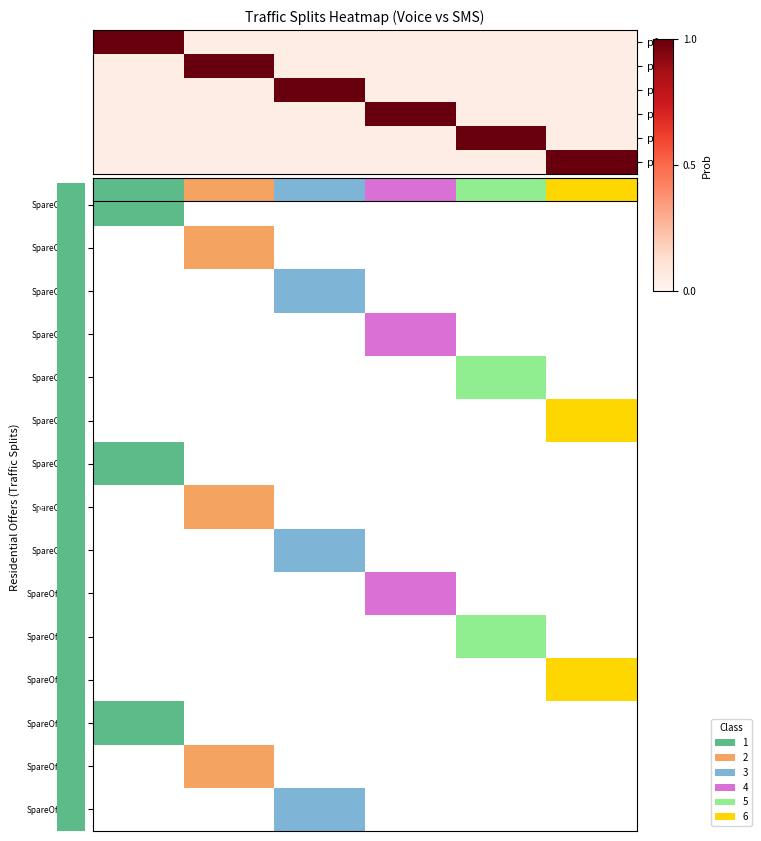

Reading right to left, transcribe all the data shown in this chart.

p1: 0.1	0.1	0.1	0.1	0.1	1.0
p2: 0.1	0.1	0.1	0.1	1.0	0.1
p3: 0.1	0.1	0.1	1.0	0.1	0.1
p4: 0.1	0.1	1.0	0.1	0.1	0.1
p5: 0.1	1.0	0.1	0.1	0.1	0.1
p6: 1.0	0.1	0.1	0.1	0.1	0.1